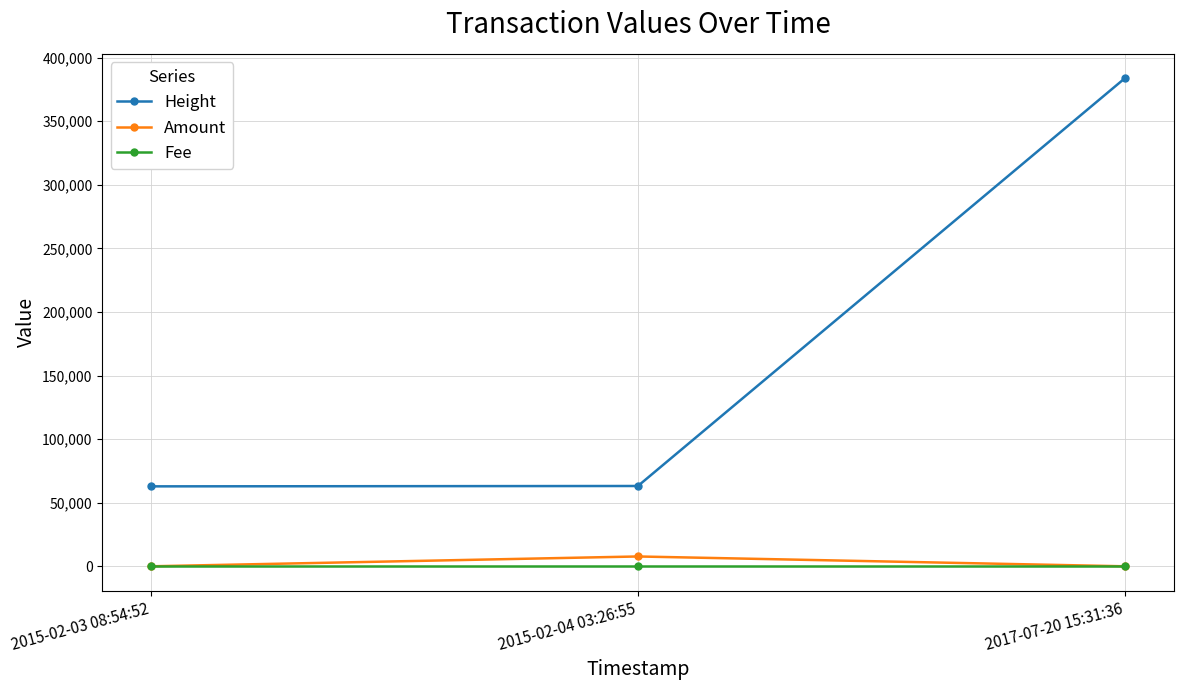

Which series changed the most between 2015-02-03 08:54:52 and 2017-07-20 15:31:36?

Height